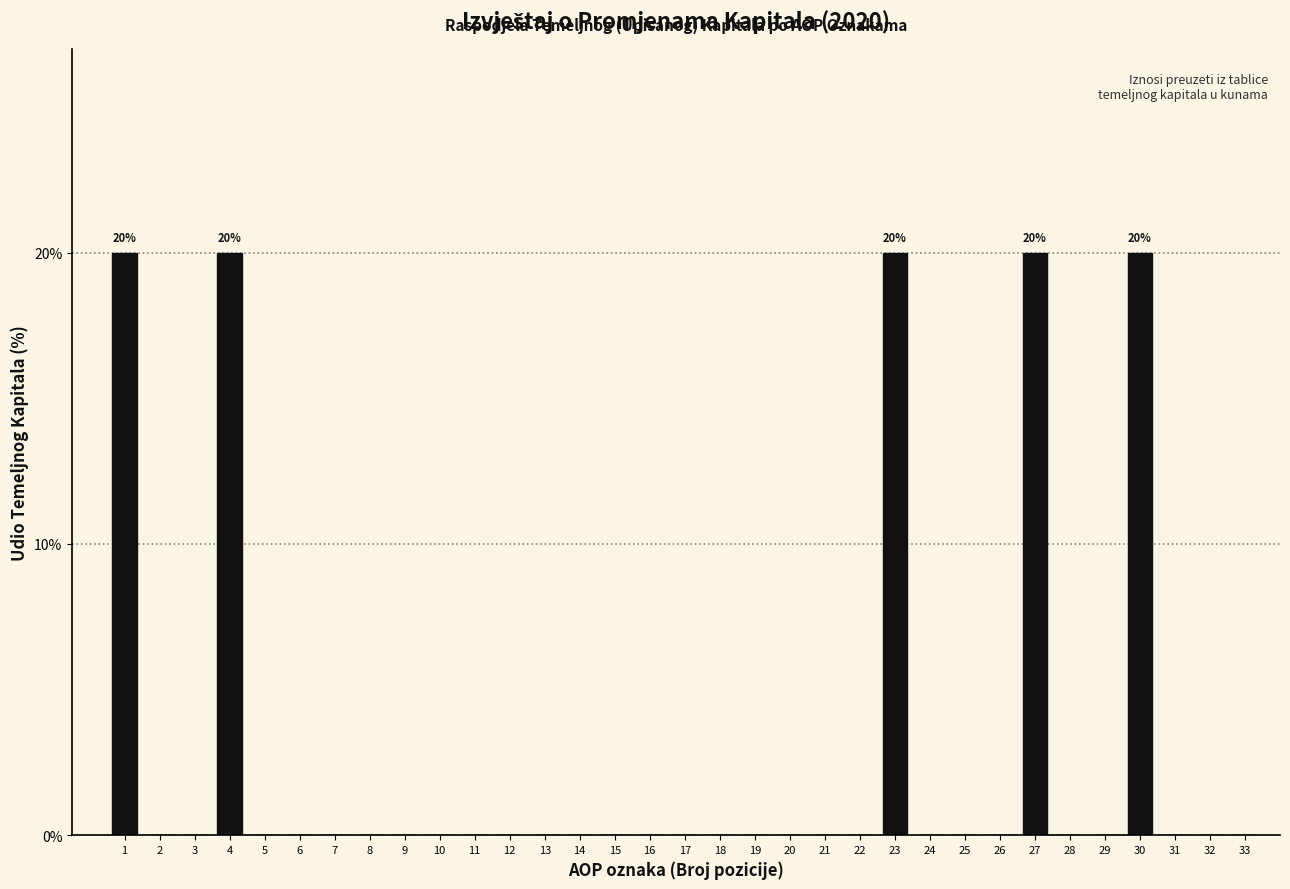

What value does the data have at 4?

20